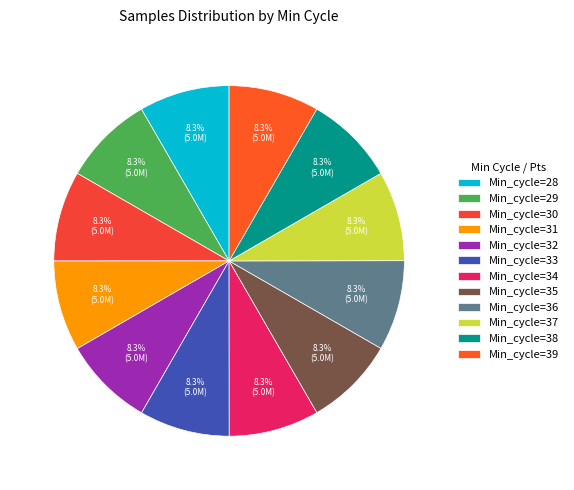

What is the smallest slice in the pie chart?

Min_cycle=37